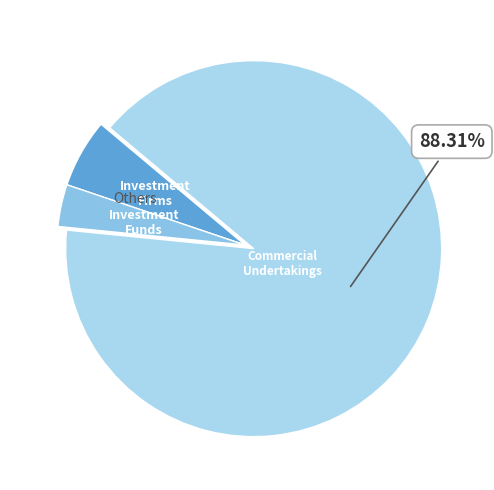

Rank the categories by value from lowest to highest.

Investment Funds, Investment Firms or credit institutions, Commercial Undertakings